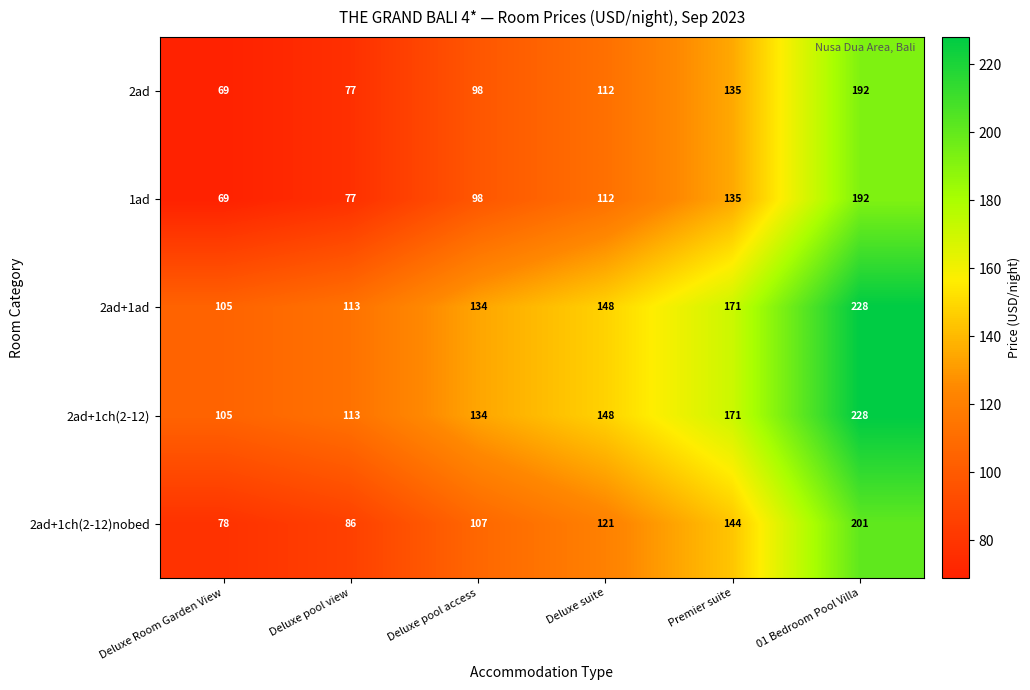

At which category is the sum across all series the highest?

01 Bedroom Pool Villa